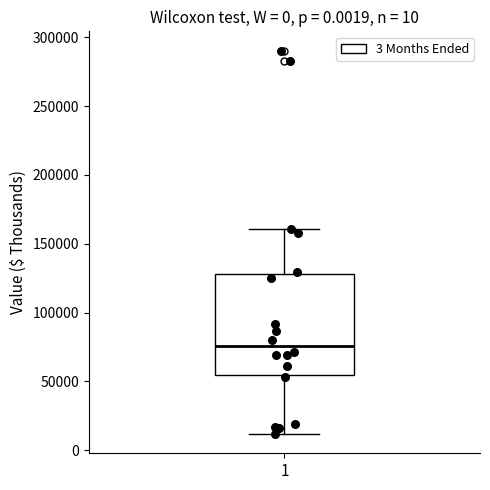

Where does the lower whisker of the box at x = 1 end on the y-axis? The values are not printed on the chart, so give them approximately, as read against the axis.

10000